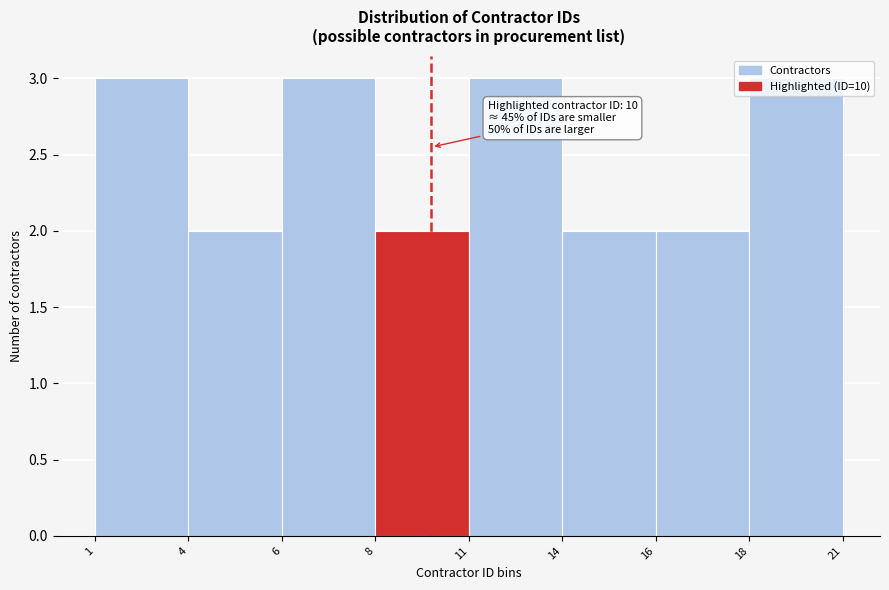

The chart shows a value of 3 at 18. True or false?

True